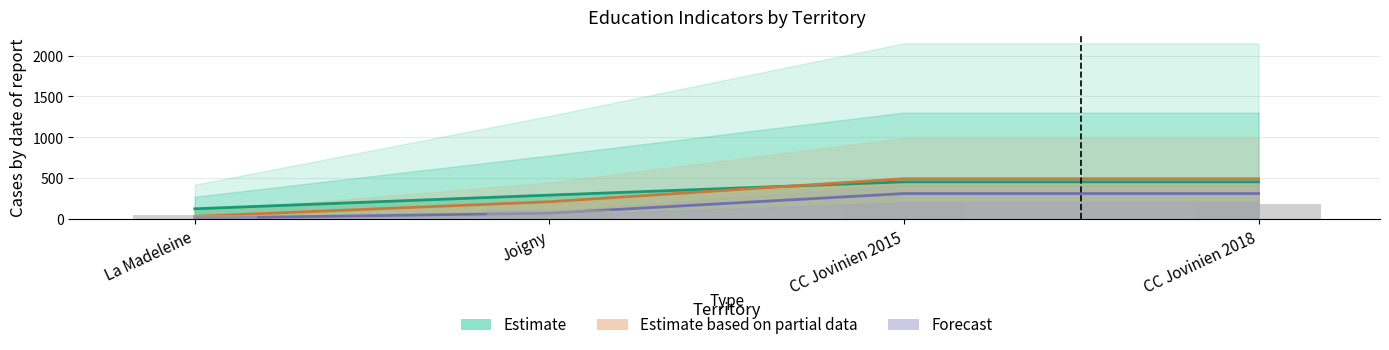

Reading left to right, extract all data points from this chart.

Estimate: La Madeleine=129	Joigny=296	CC Jovinien 2015=458	CC Jovinien 2018=458
Estimate based on partial data: La Madeleine=37	Joigny=215	CC Jovinien 2015=496	CC Jovinien 2018=496
Forecast: La Madeleine=15	Joigny=75	CC Jovinien 2015=315	CC Jovinien 2018=315